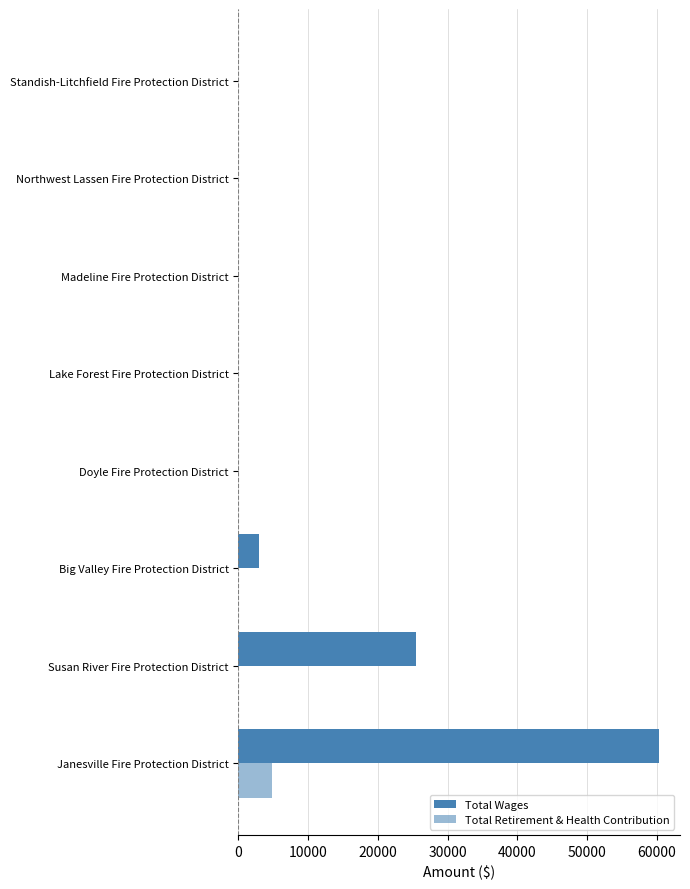

List the series in order of their peak value, highest first.

Total Wages, Total Retirement & Health Contribution